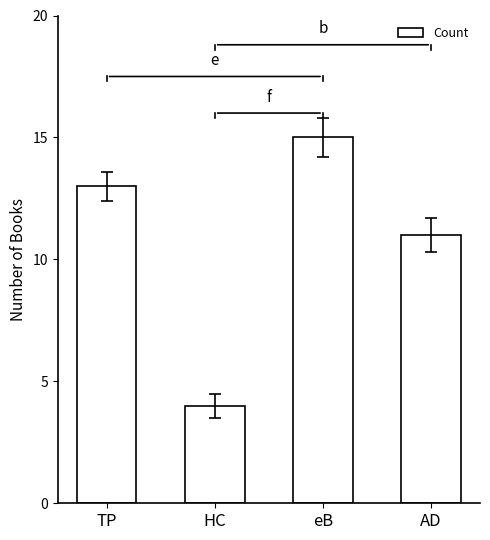

What is the sum of all values?

43